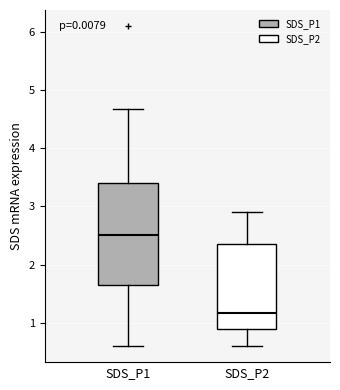

Reading left to right, read every box against the y-axis: the position of its median line, the range the box covers, and the ends of its whiskers. The values are not printed on the chart, so give them approximately, as read against the axis.

SDS_P1: median 2.5, box 1.6 to 3.4, whiskers 0.6 to 4.7
SDS_P2: median 1.2, box 0.9 to 2.3, whiskers 0.6 to 2.9